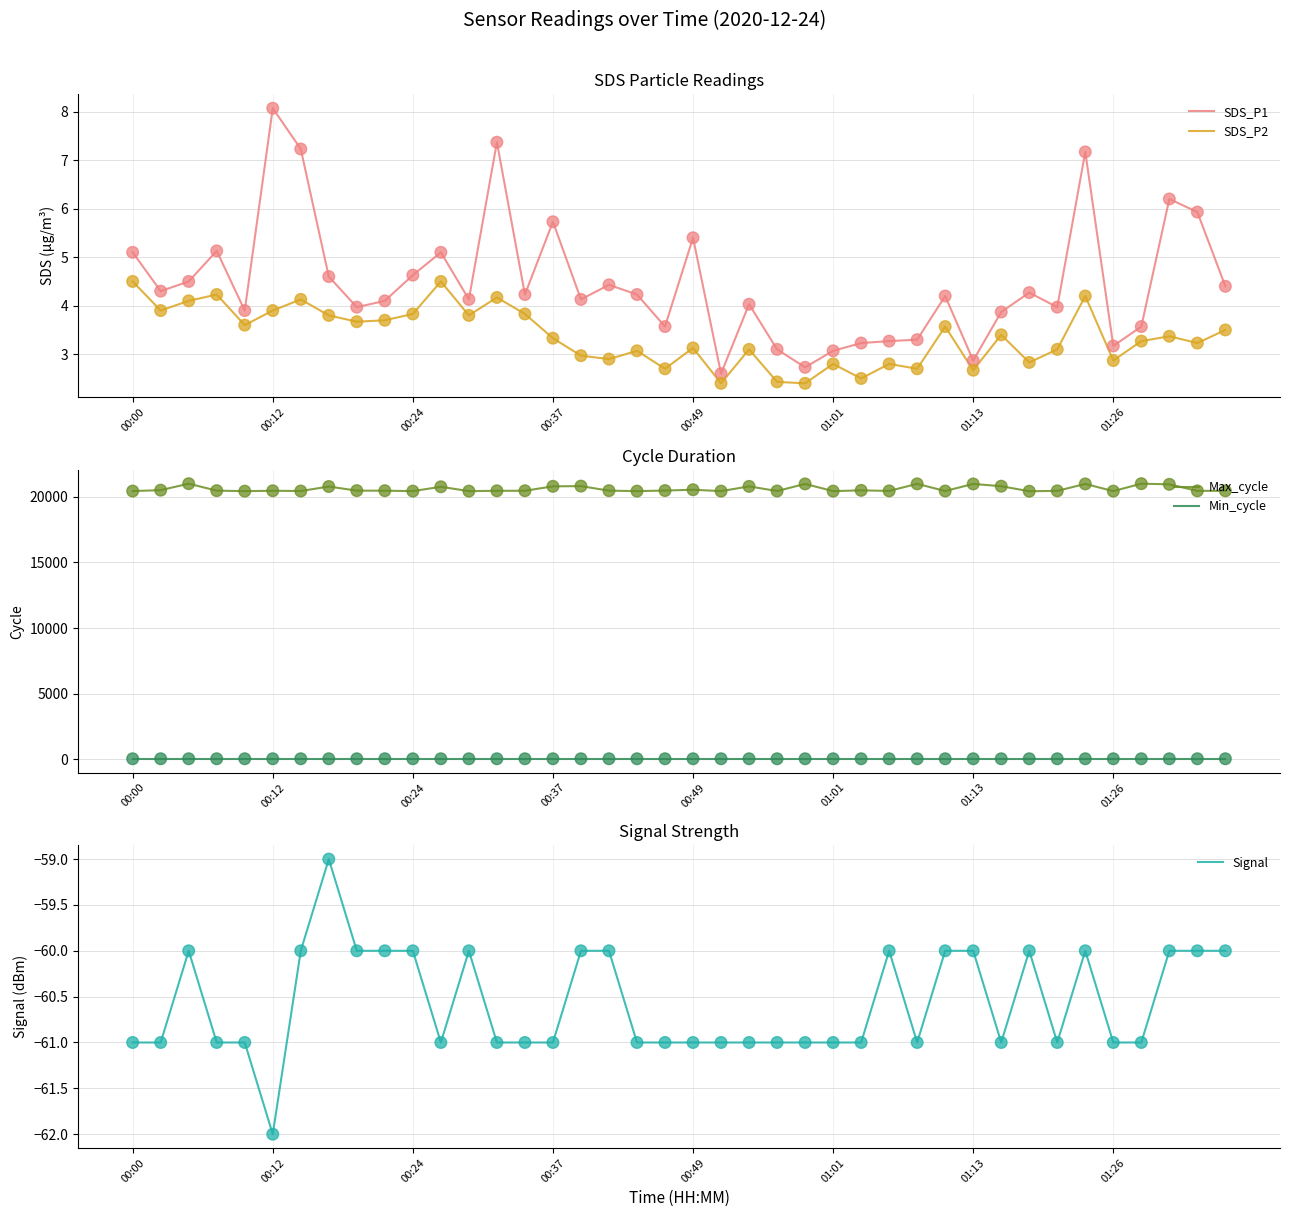

The SDS_P2 series shows 1.1 at 01:13. True or false?

False